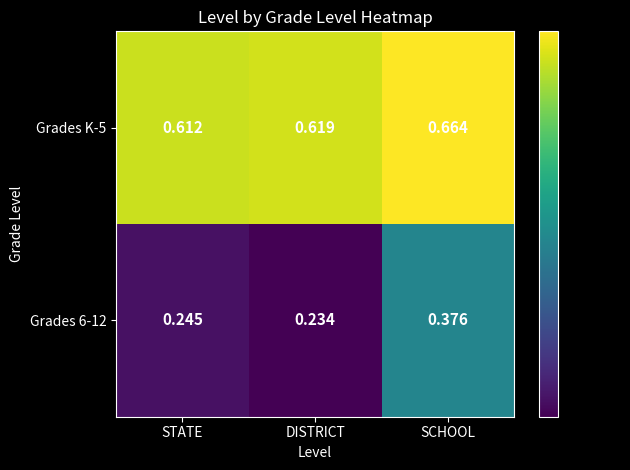

Is the value of Grades 6-12 at STATE greater than the value of Grades K-5 at SCHOOL?

No